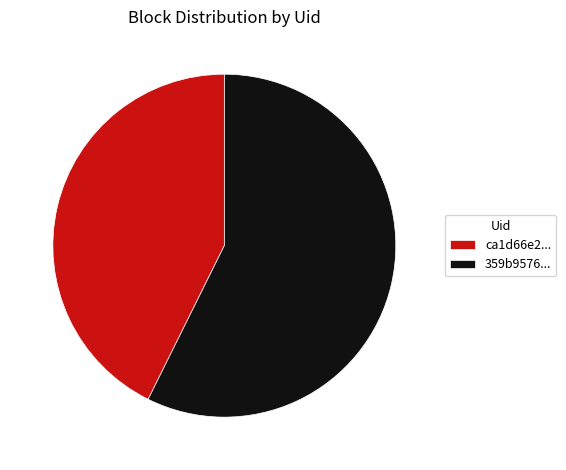

True or false: 359b9576... accounts for 43% of the total.

False